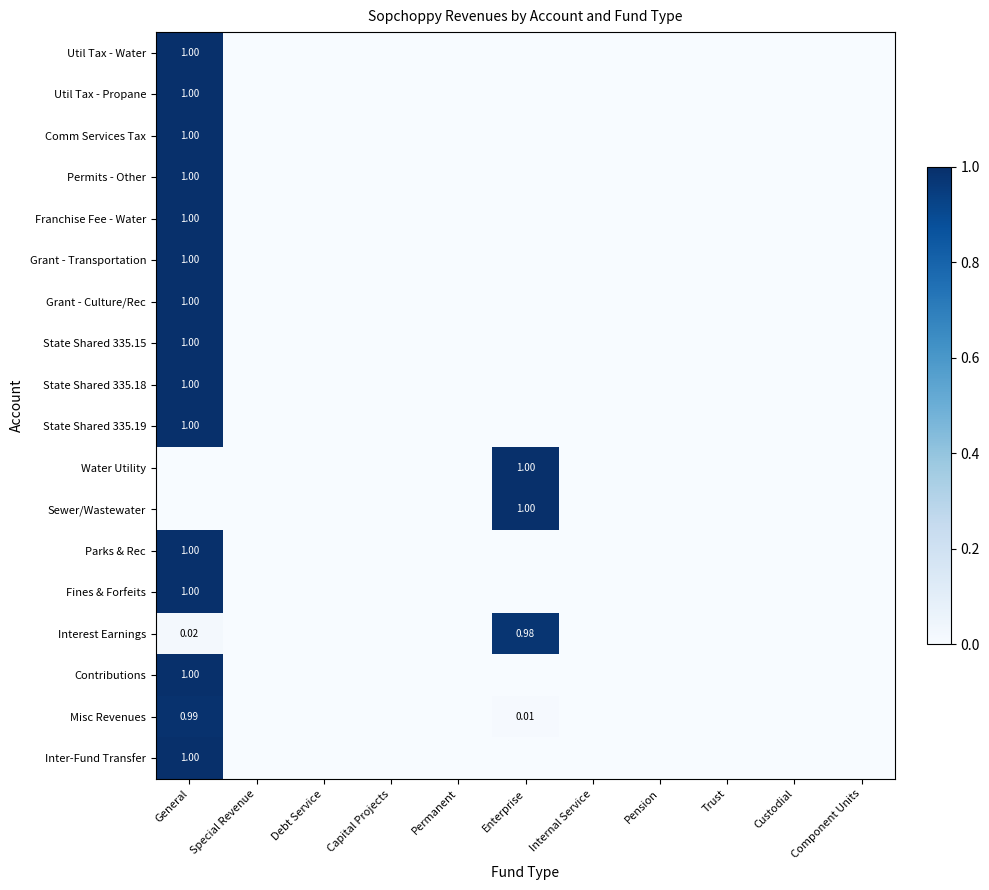

What is the difference between the maximum and minimum values in the State Shared 335.15 series?

1.0